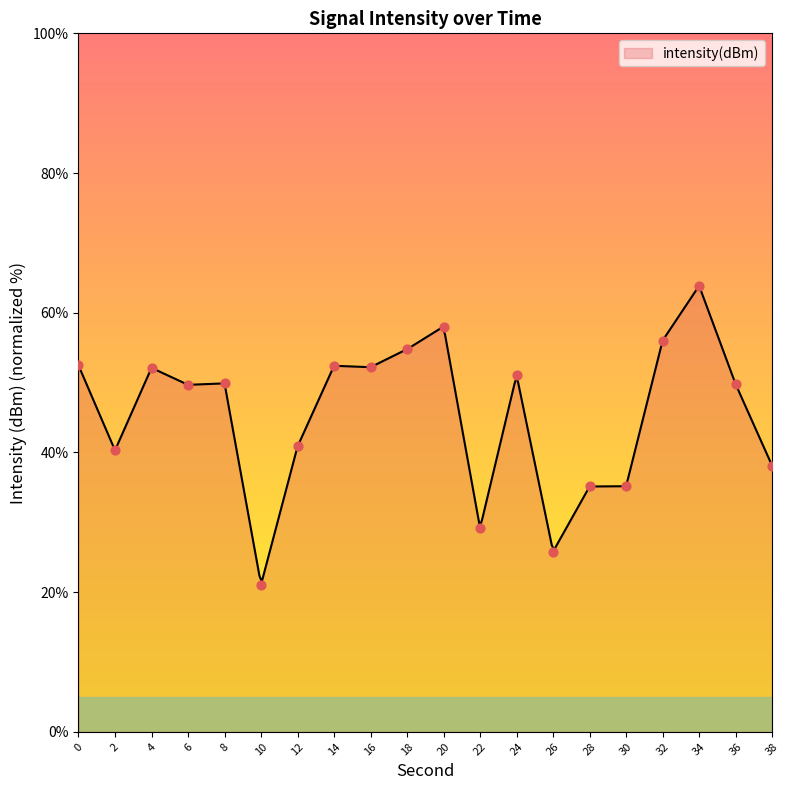

What is the change in value from 2 to 38?

-2.2